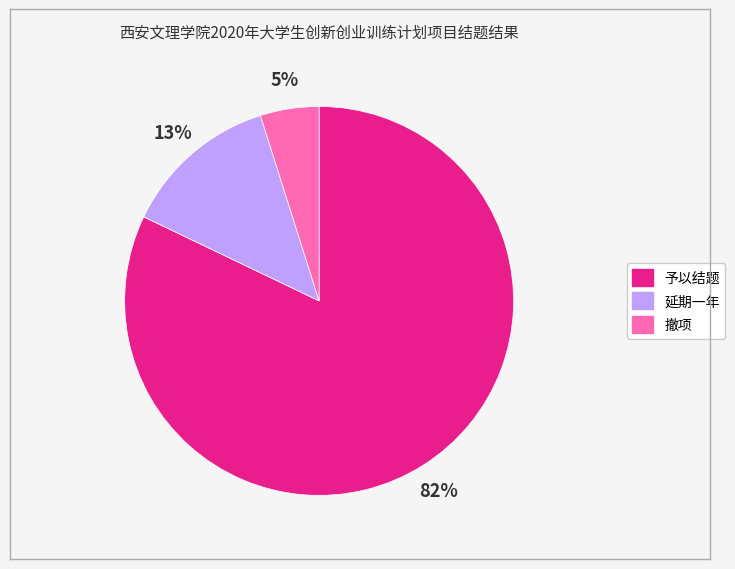

Is 予以结题 the majority of the pie?

Yes